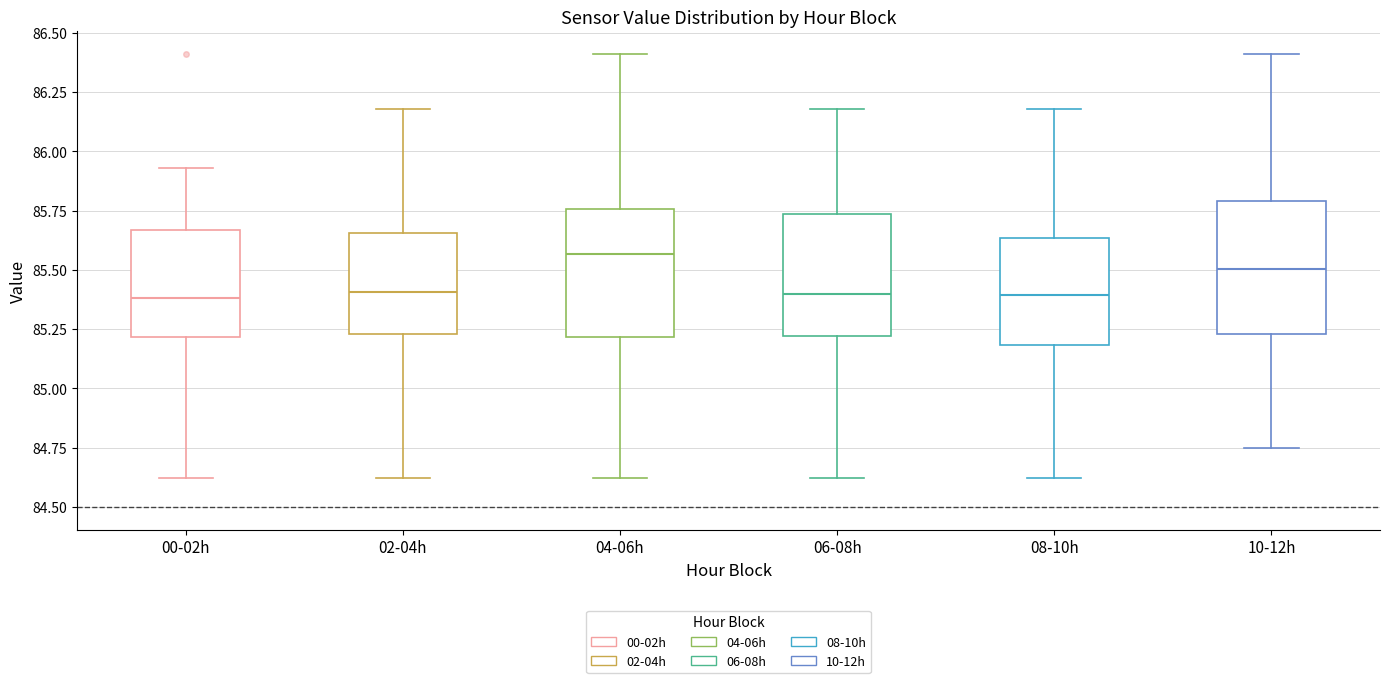

Reading left to right, transcribe this box plot: for each box, give where its median line is, the range the box spans, and where its two whiskers end, as read against the y-axis. The values are not printed on the chart, so give them approximately, as read against the axis.

00-02h: median 85.40, box 85.20 to 85.65, whiskers 84.60 to 85.95
02-04h: median 85.40, box 85.25 to 85.65, whiskers 84.60 to 86.20
04-06h: median 85.55, box 85.20 to 85.75, whiskers 84.60 to 86.40
06-08h: median 85.40, box 85.20 to 85.75, whiskers 84.60 to 86.20
08-10h: median 85.40, box 85.20 to 85.65, whiskers 84.60 to 86.20
10-12h: median 85.50, box 85.25 to 85.80, whiskers 84.75 to 86.40